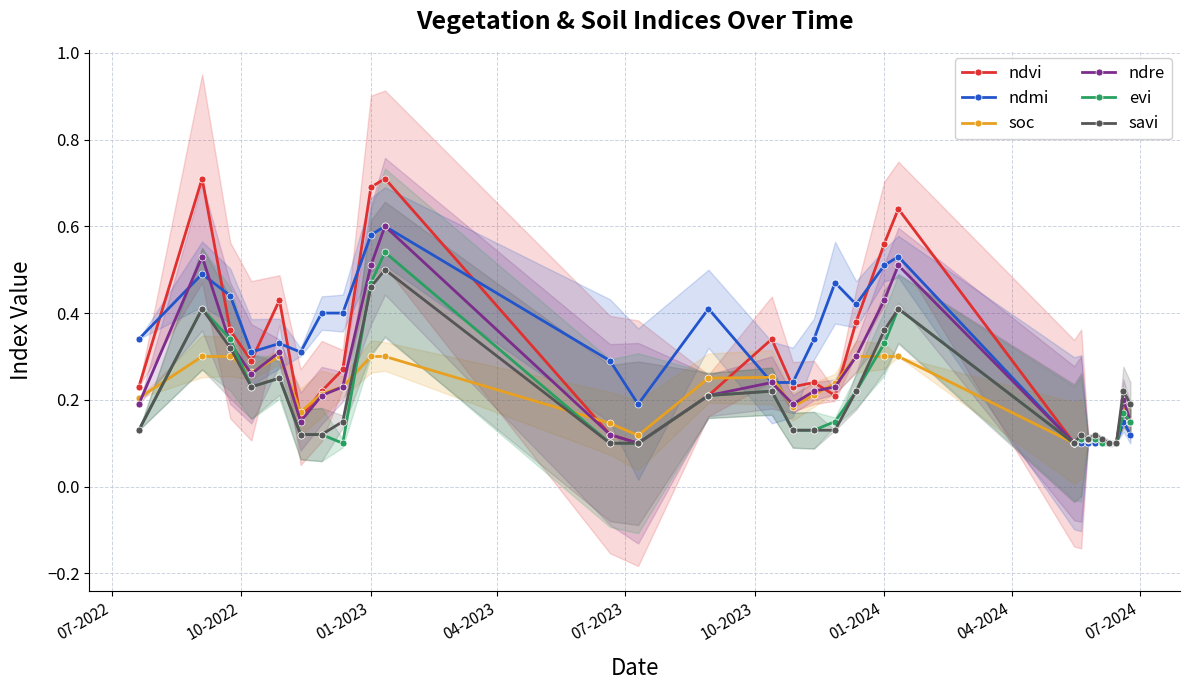

How many interior local valleys does the ndvi series have?

6